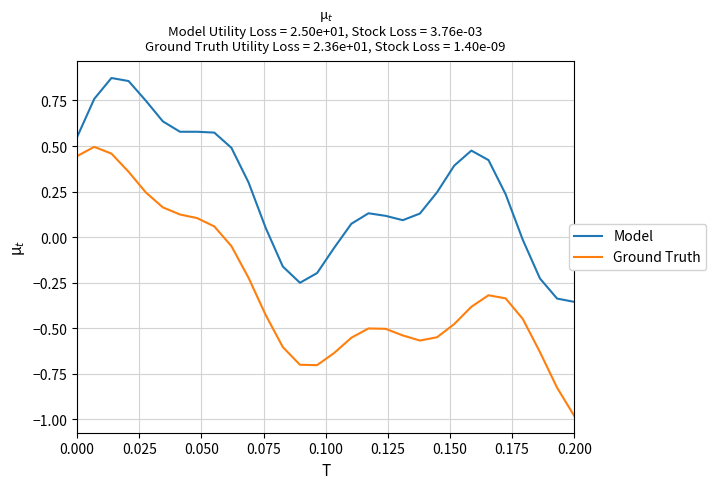

What is the difference between the second highest and second lowest values in the Model series?

1.2